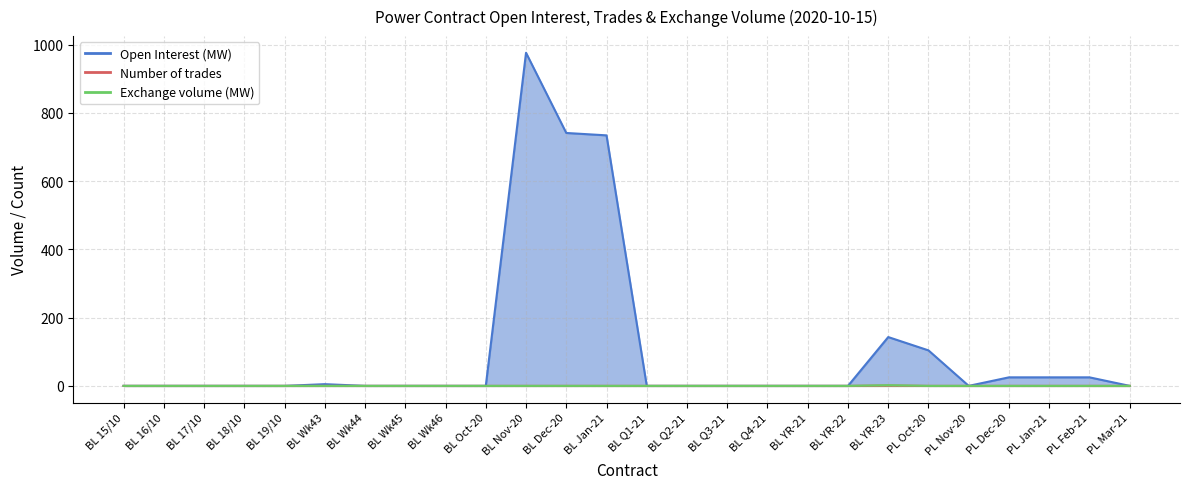

Is it true that Number of trades equals 0 at PL Mar-21?

True